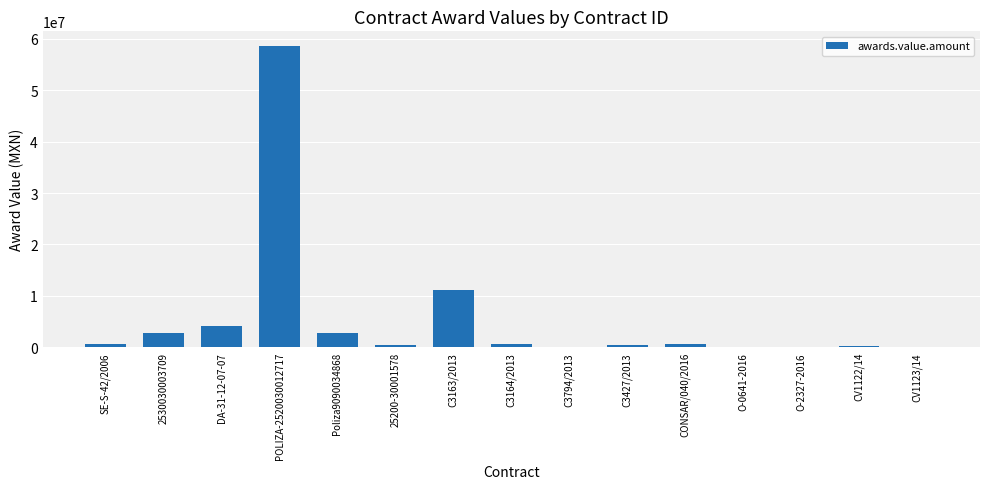

Between 2530030003709 and 25200-30001578, which is larger?

2530030003709